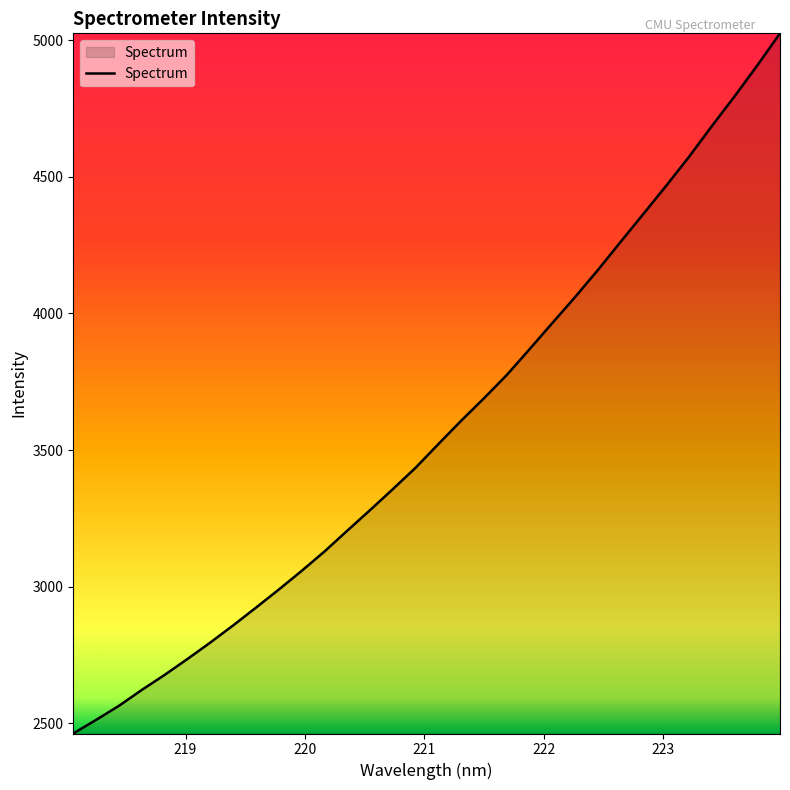

What is the difference between the maximum and minimum values?

2562.1